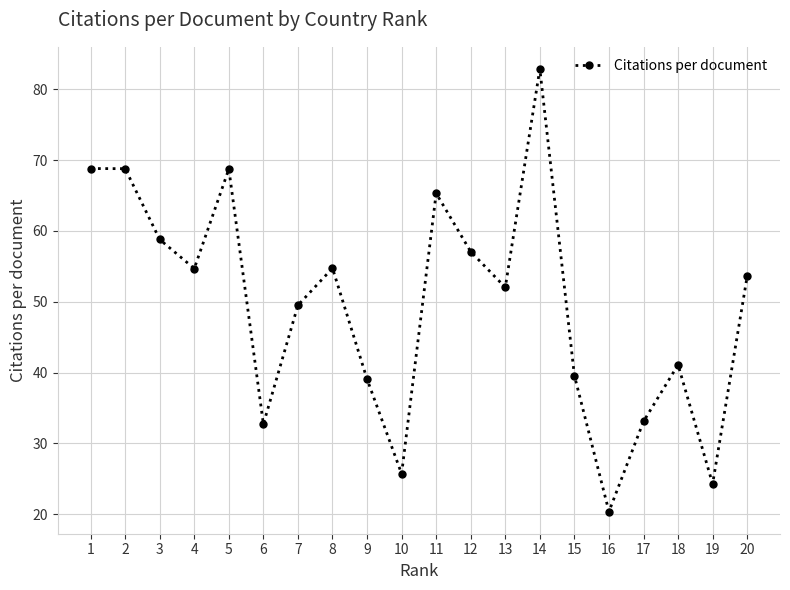

How many interior local valleys (lower than both neighbors) does the data have?

6